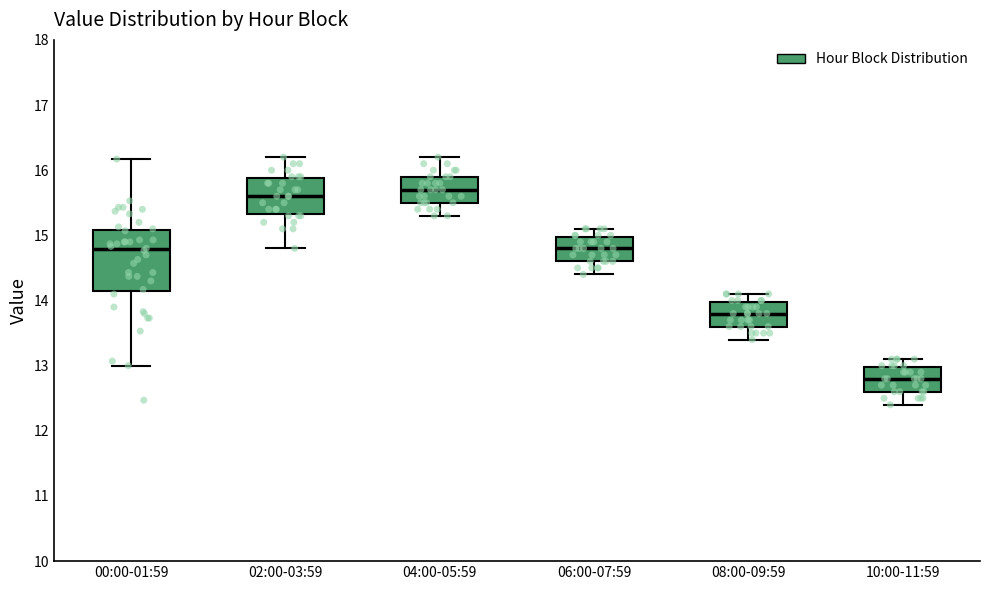

Where is the lower edge of the box for 10:00-11:59 on the y-axis? The values are not printed on the chart, so give them approximately, as read against the axis.

12.6